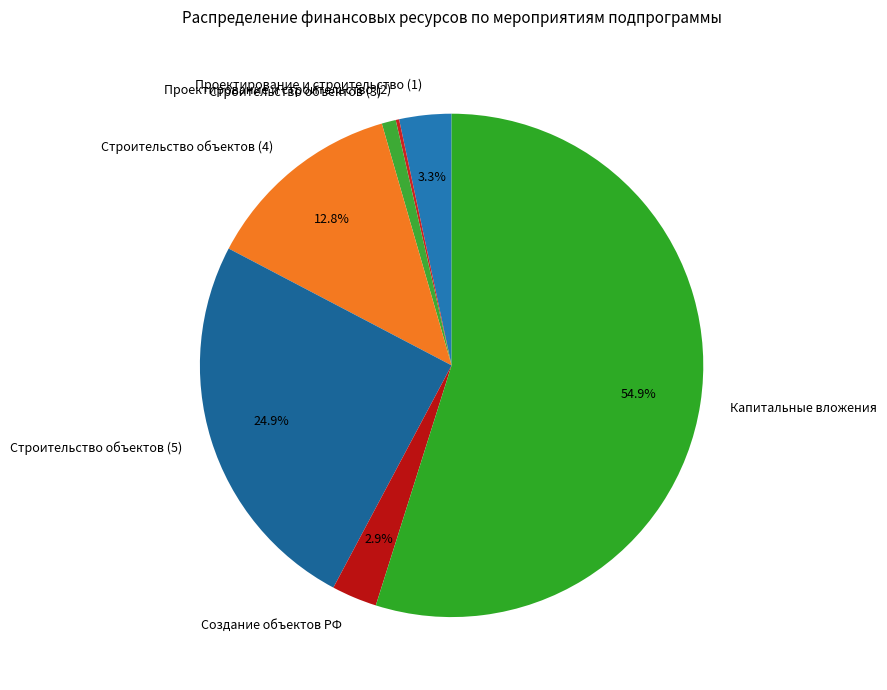

To the nearest percent, what is the difference between the Строительство объектов (4) and Создание объектов РФ slice percentages?

10%